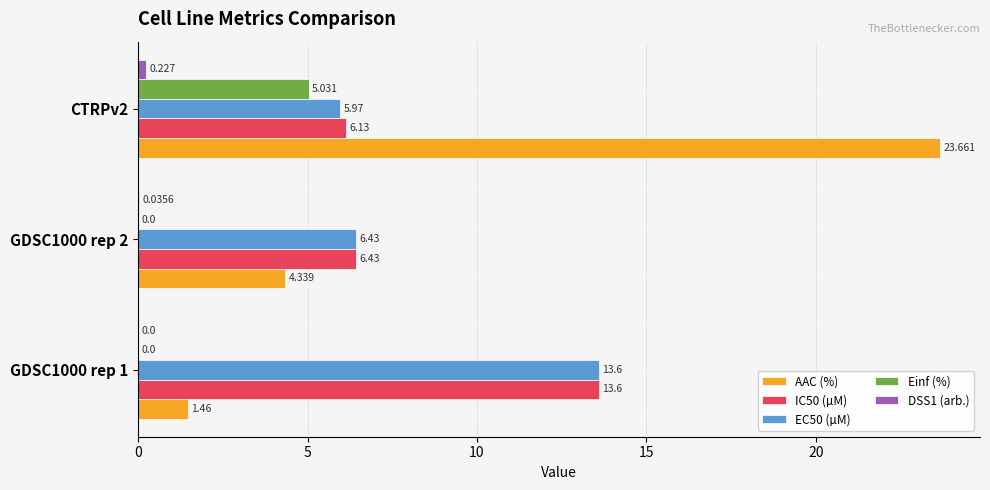

Is the value of Einf (%) at GDSC1000 rep 2 greater than the value of EC50 (µM) at GDSC1000 rep 1?

No